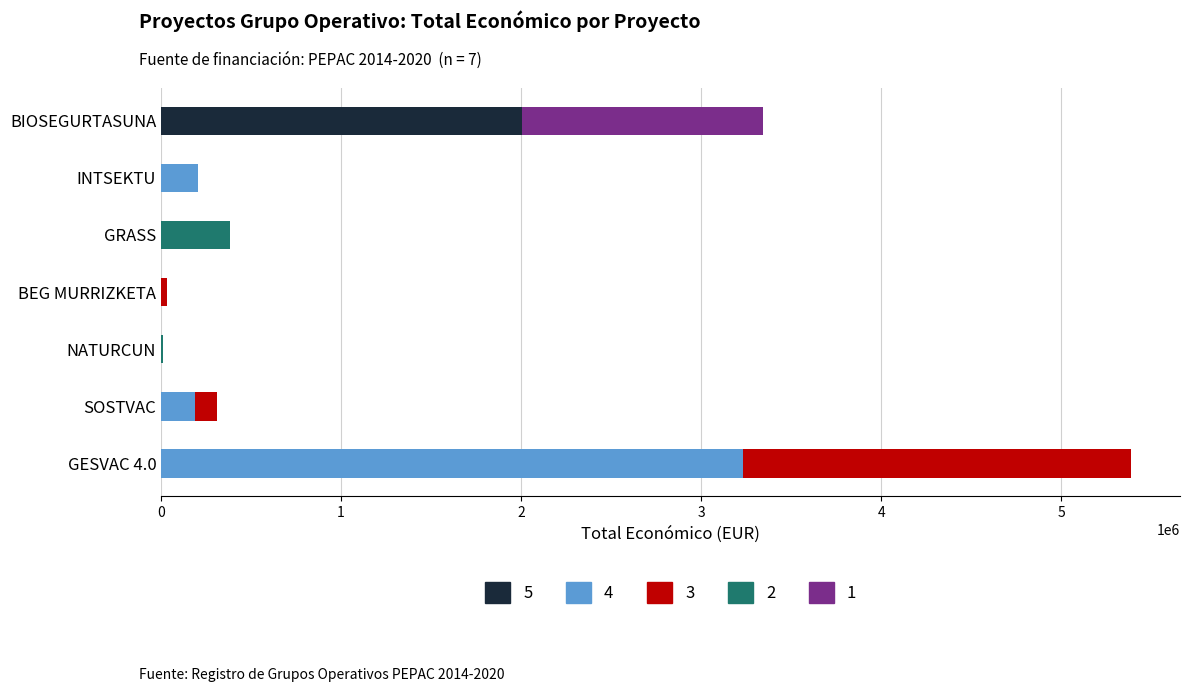

Reading left to right, what are all the values shown in this chart?

Segmento 1: 3234358	186931	11686	34878	384801	206545	2005351
Segmento 2: 2156240	124622	7792	23252	256535	137698	1336901